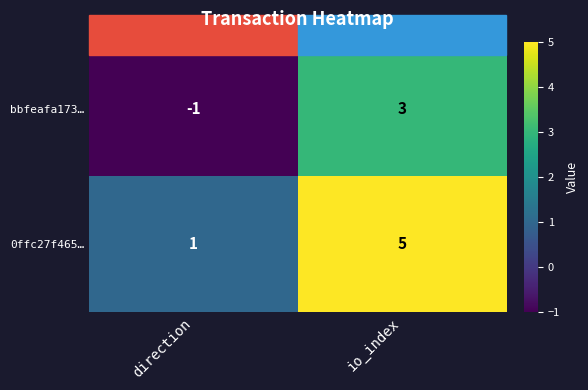

How many positive values does the bbfeafa173… series have?

1